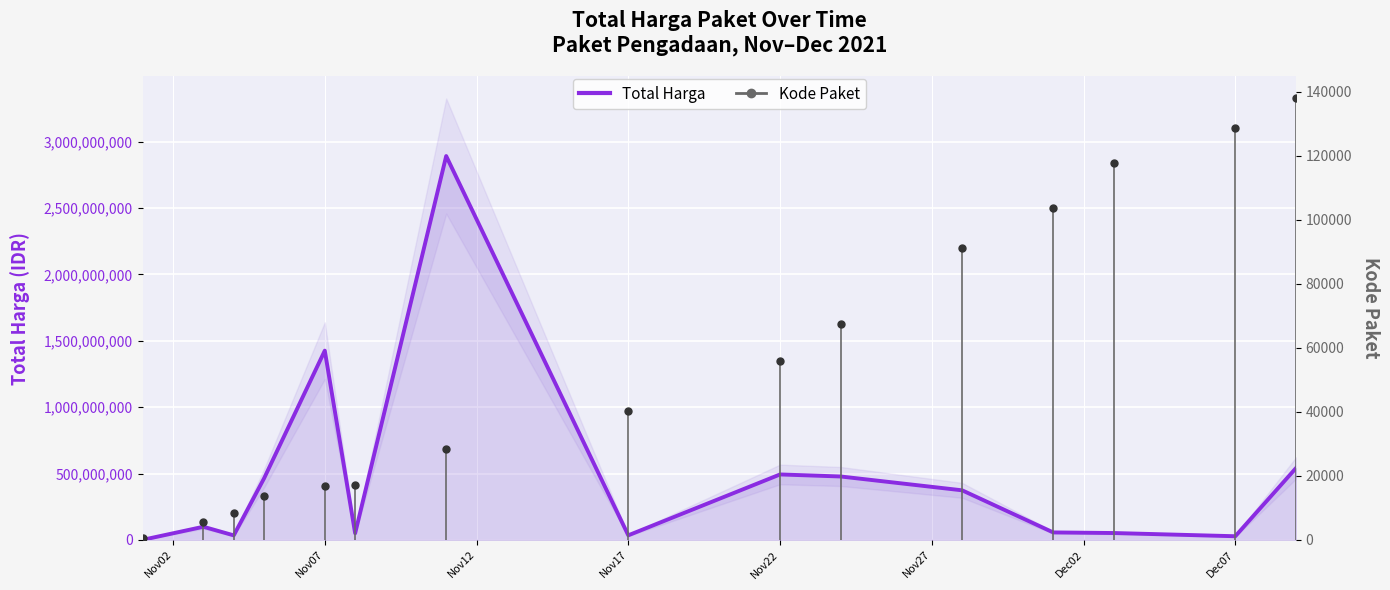

Rank the series by their average value, from lowest to highest.

Kode Paket, Total Harga